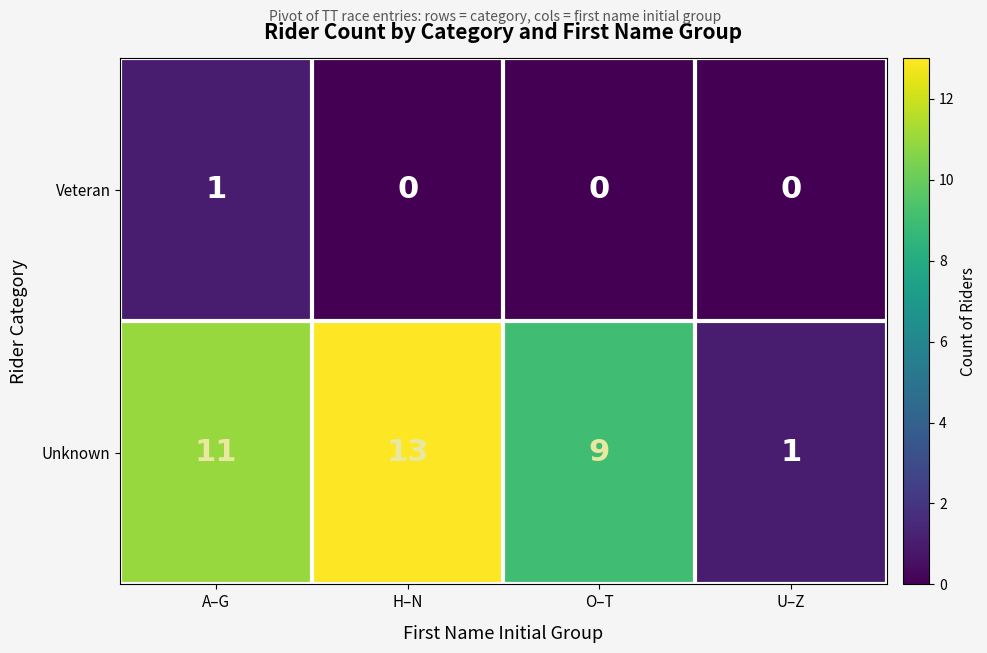

At how many categories does at least one series exceed 5?

3